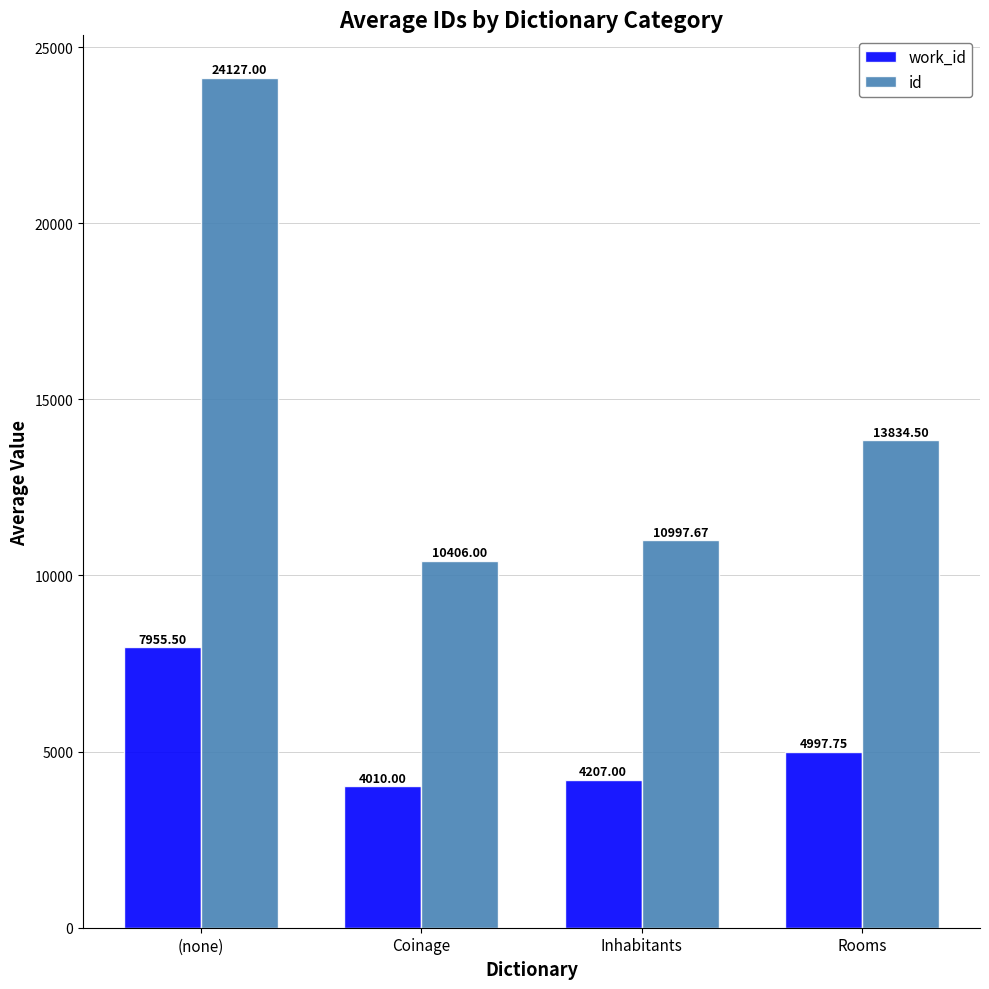

Which series has the largest total across all categories?

id